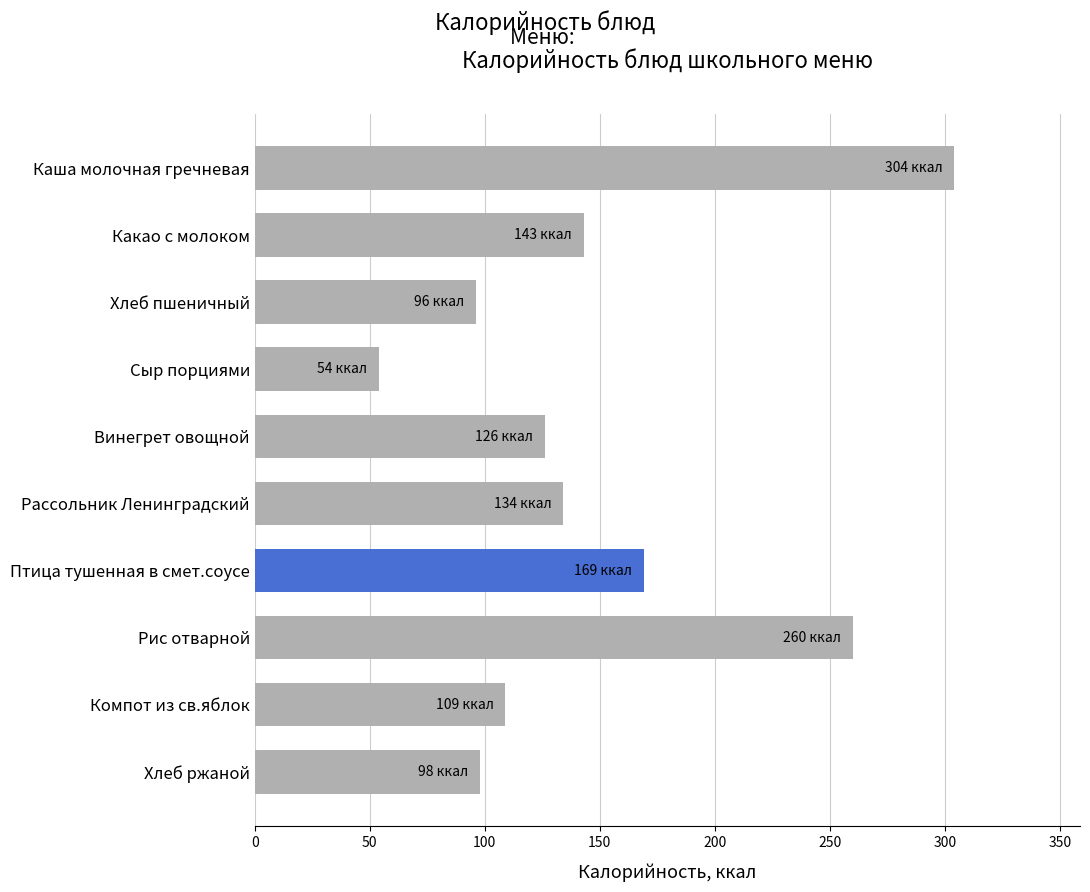

True or false: the data shows 54 at Сыр порциями.

True